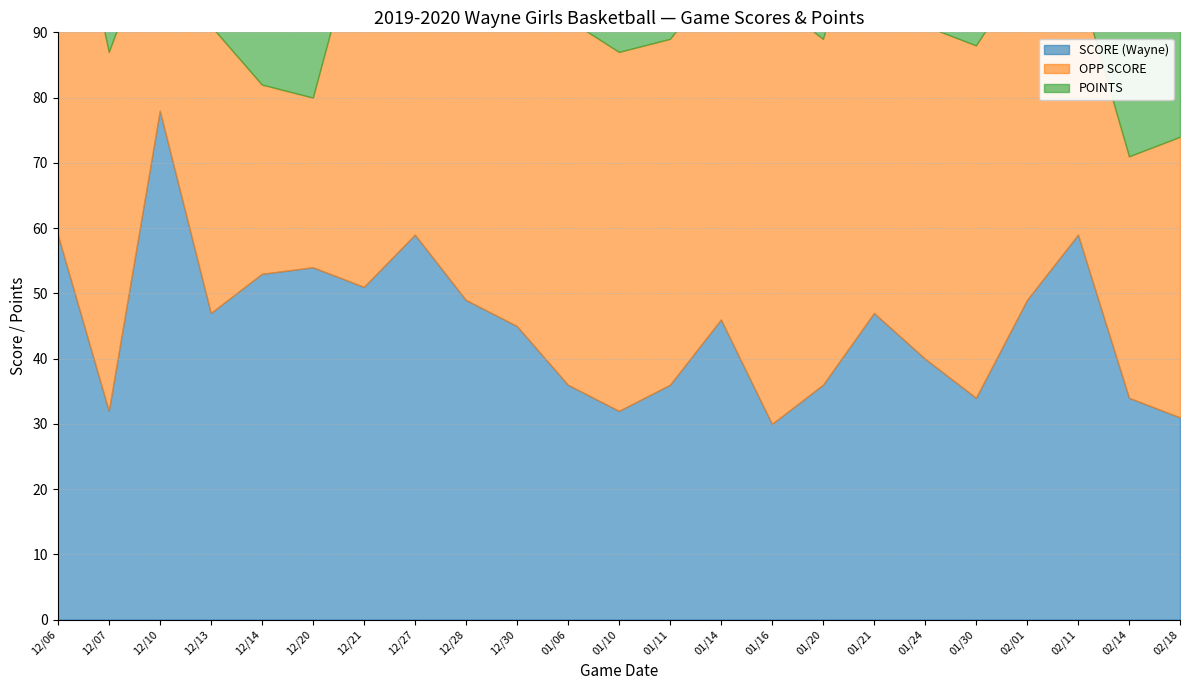

What value does the SCORE (Wayne) series have at 01/06, to the nearest 10?

40